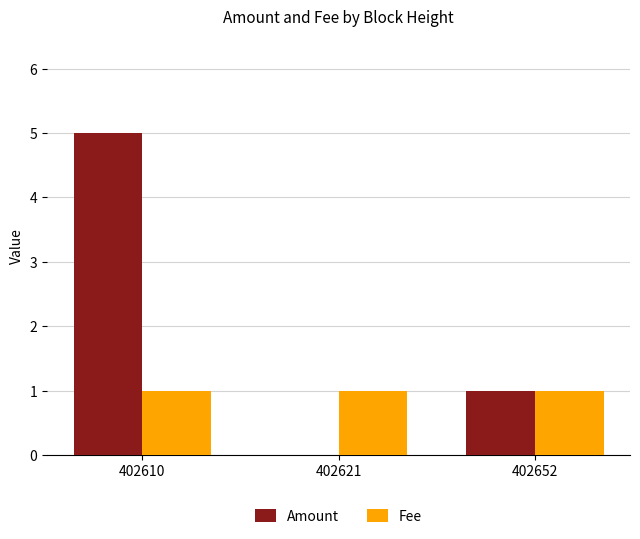

Reading right to left, what are all the values shown in this chart?

Amount: 402652=1	402621=0	402610=5
Fee: 402652=1	402621=1	402610=1